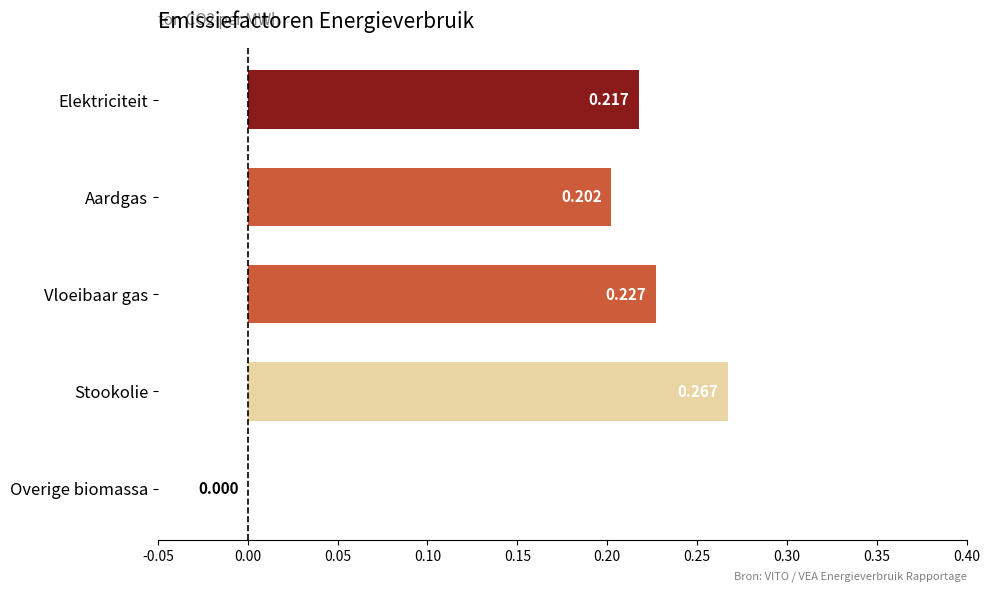

Are the bars horizontal?

Yes